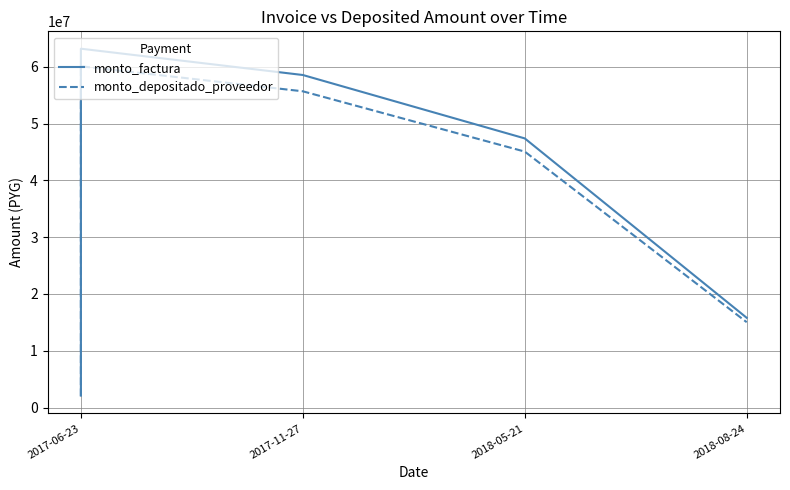

Is this an area chart (filled region under the line)?

No